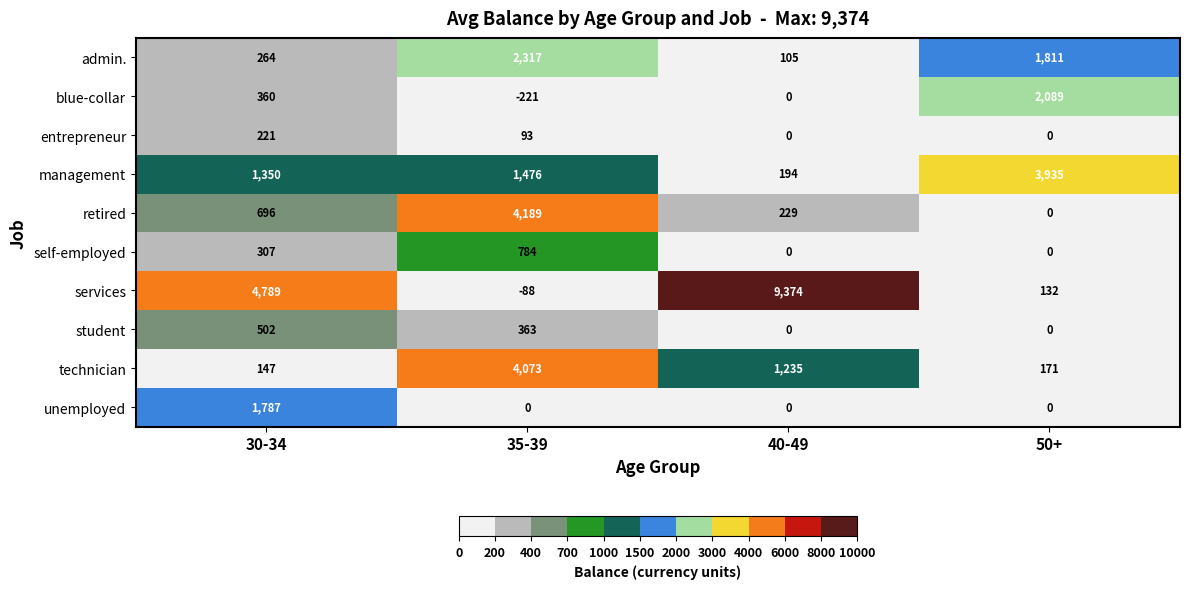

What is the approximate value of services at 30-34, to the nearest 100?

4800